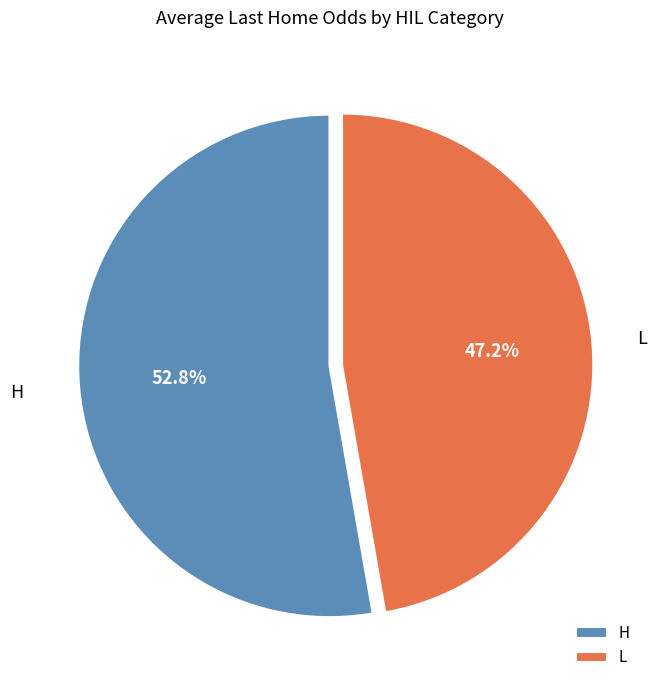

How many slices are in this pie chart?

2